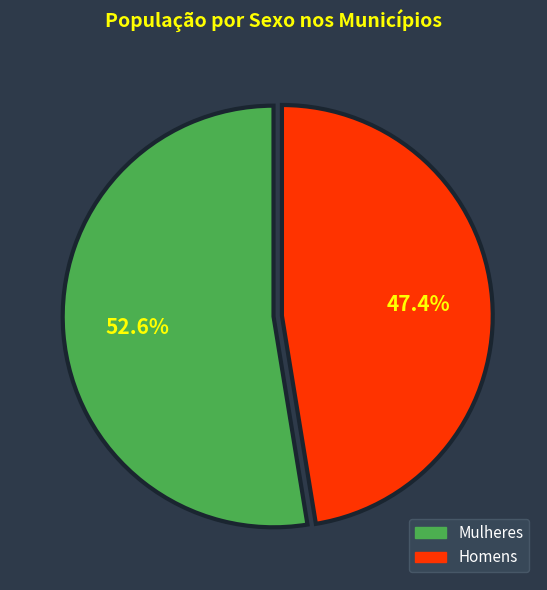

Is there any slice that represents more than half of the pie?

Yes